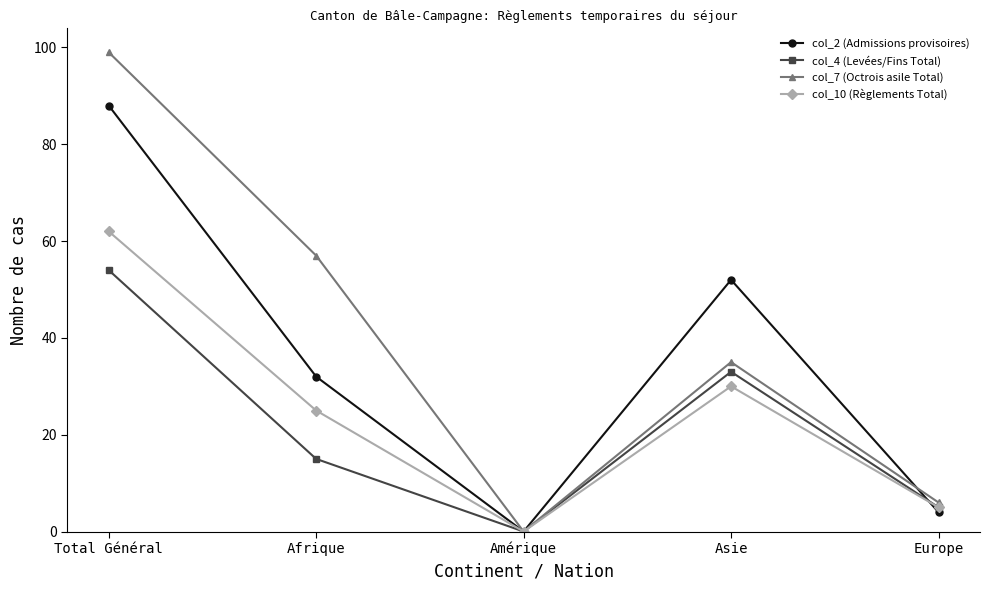

Rank the categories by col_10 (Règlements Total) value from lowest to highest.

Amérique, Europe, Afrique, Asie, Total Général